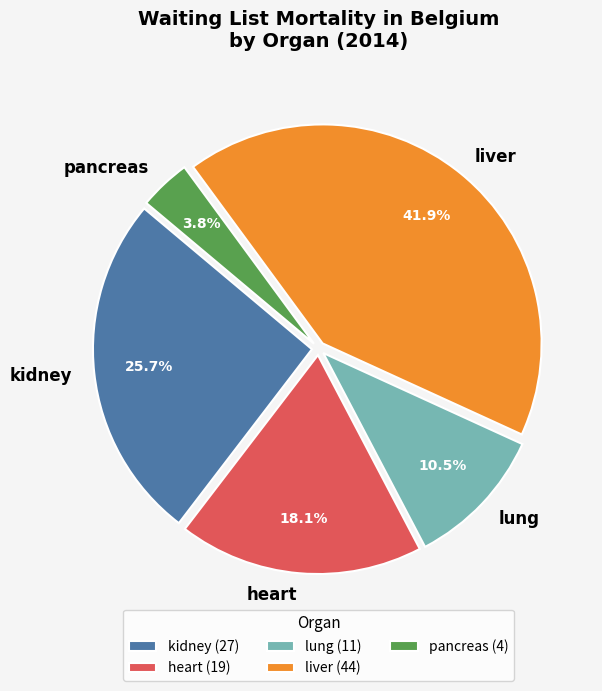

Does any single category account for the majority?

No